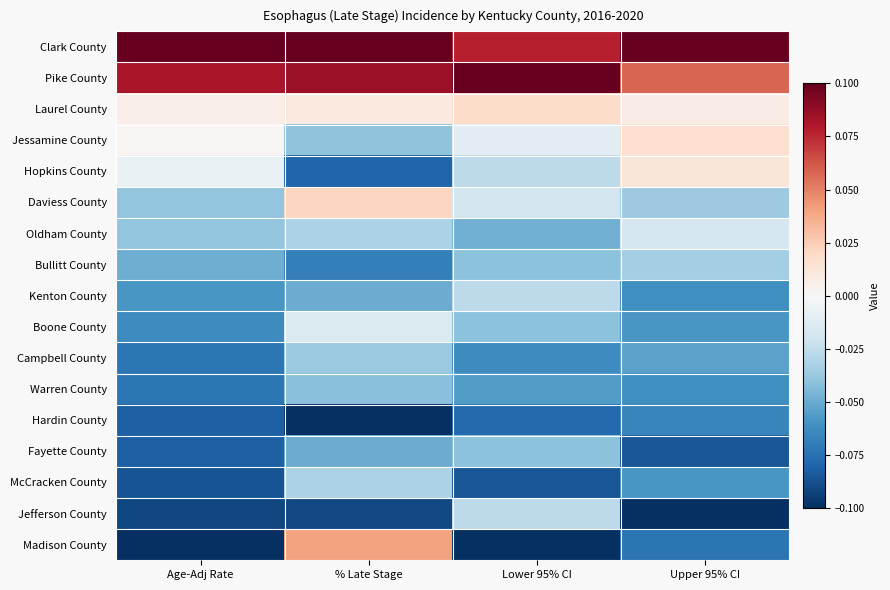

What is the spread (max minus min) of values at Upper 95% CI?

0.2